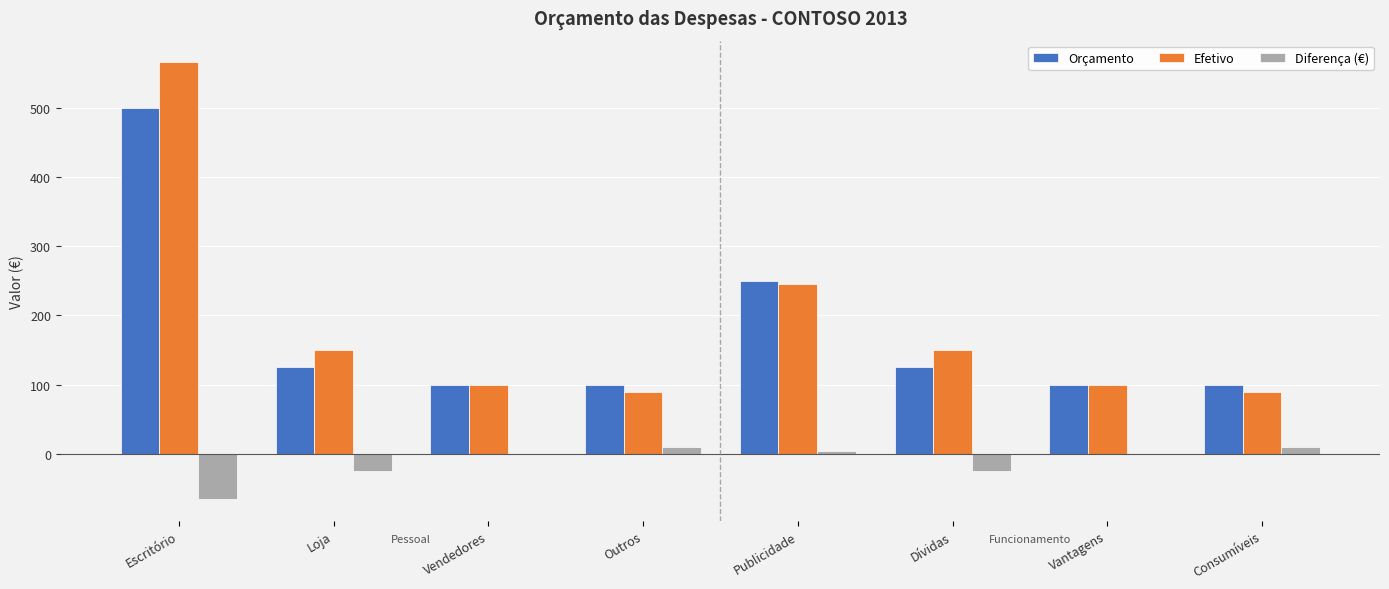

How many groups of bars are there?

8